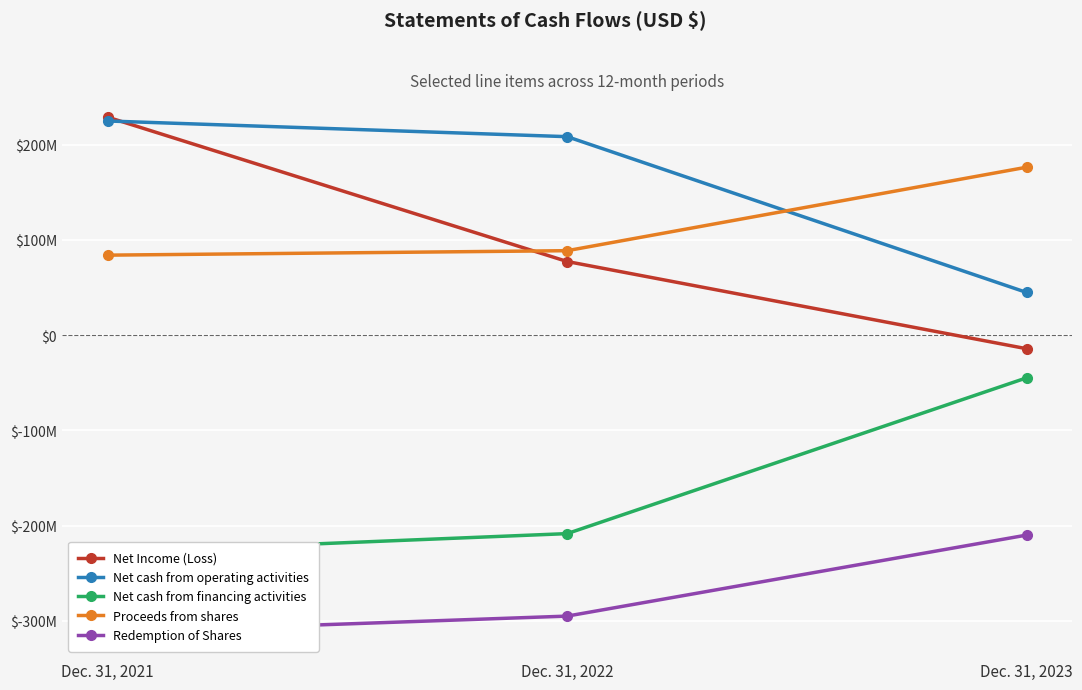

What is the difference between the maximum and minimum values in the Net Income (Loss) series?

242970491